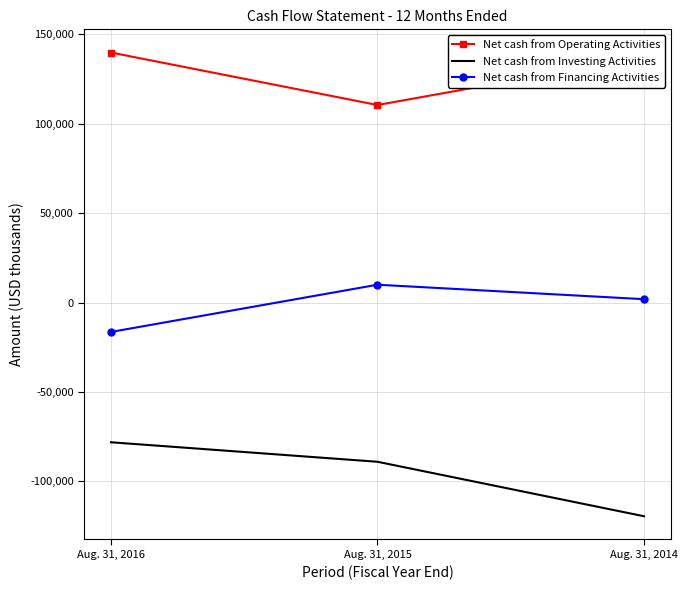

Count the number of data series in this chart.

3